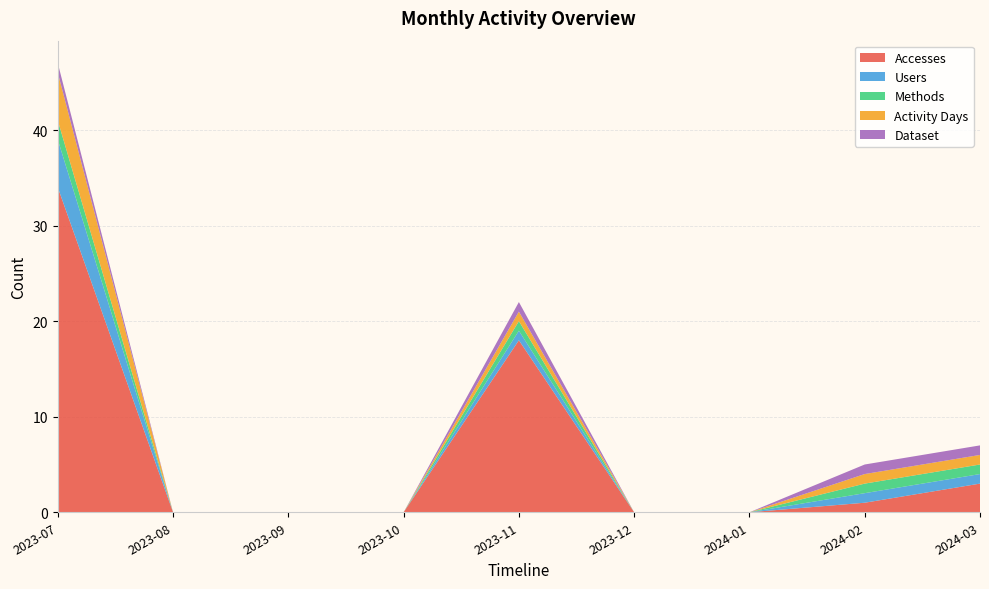

Reading left to right, what are all the values shown in this chart?

Accesses: 2023-07=34	2023-08=0	2023-09=0	2023-10=0	2023-11=18	2023-12=0	2024-01=0	2024-02=1	2024-03=3
Users: 2023-07=5	2023-08=0	2023-09=0	2023-10=0	2023-11=1	2023-12=0	2024-01=0	2024-02=1	2024-03=1
Methods: 2023-07=2	2023-08=0	2023-09=0	2023-10=0	2023-11=1	2023-12=0	2024-01=0	2024-02=1	2024-03=1
Activity Days: 2023-07=5	2023-08=0	2023-09=0	2023-10=0	2023-11=1	2023-12=0	2024-01=0	2024-02=1	2024-03=1
Dataset: 2023-07=1	2023-08=0	2023-09=0	2023-10=0	2023-11=1	2023-12=0	2024-01=0	2024-02=1	2024-03=1